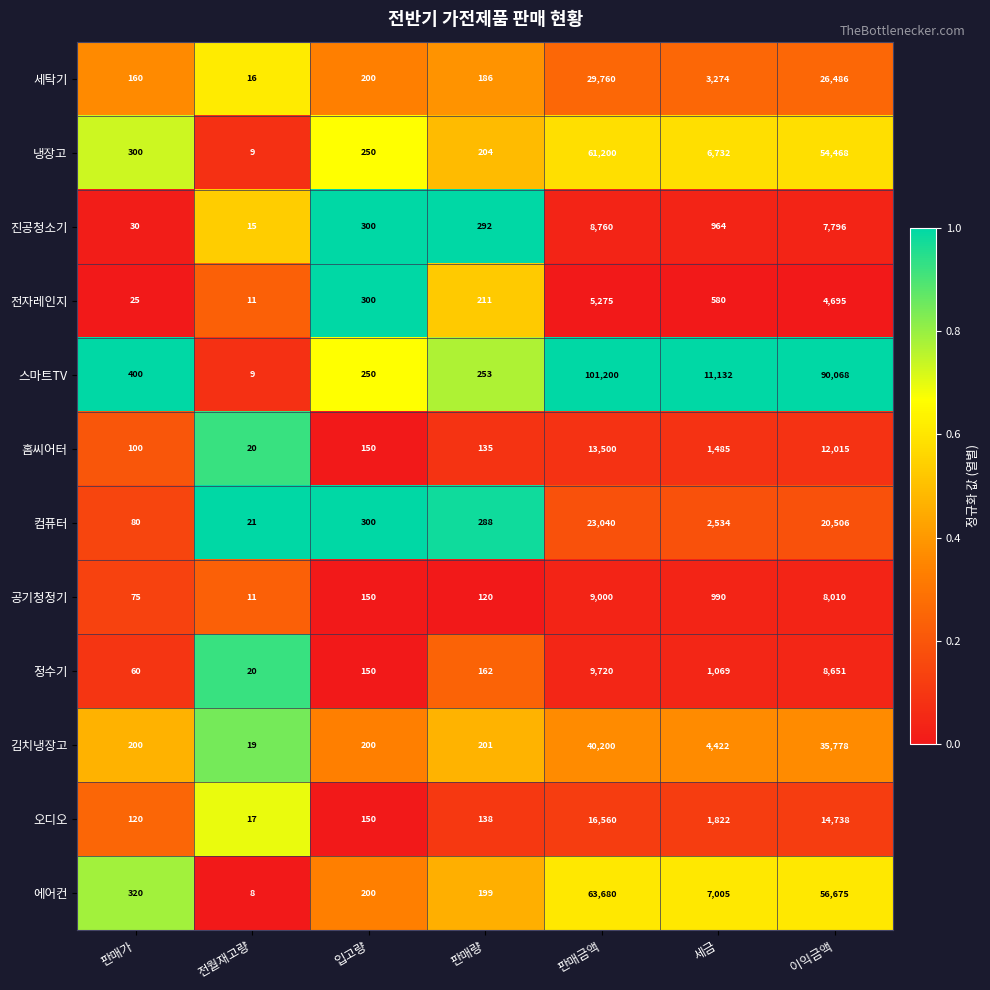

What is the maximum value shown in the chart?

101200